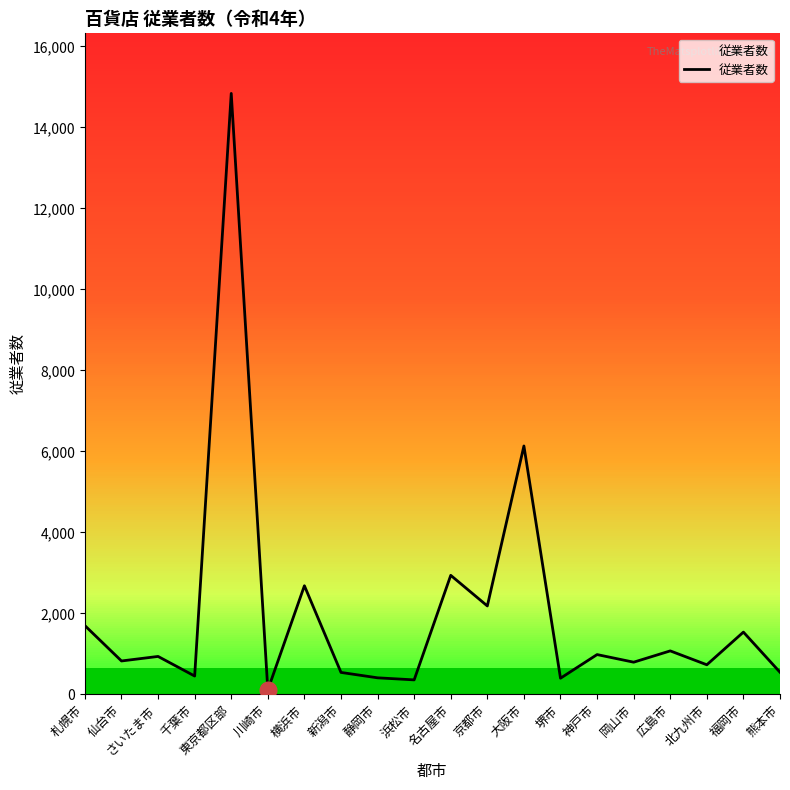

What is the change in value from さいたま市 to 大阪市?

+5198